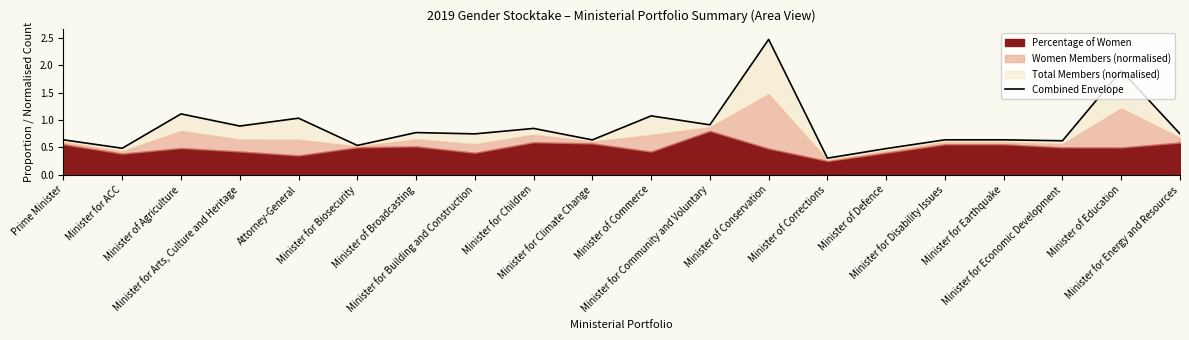

List the labels in order of value, smallest first.

Minister of Corrections, Minister of Defence, Minister for ACC, Minister for Biosecurity, Minister for Economic Development, Minister for Climate Change, Prime Minister, Minister for Disability Issues, Minister for Earthquake, Minister for Building and Construction, Minister for Energy and Resources, Minister of Broadcasting, Minister for Children, Minister for Arts, Culture and Heritage, Minister for Community and Voluntary, Attorney-General, Minister of Commerce, Minister of Agriculture, Minister of Education, Minister of Conservation